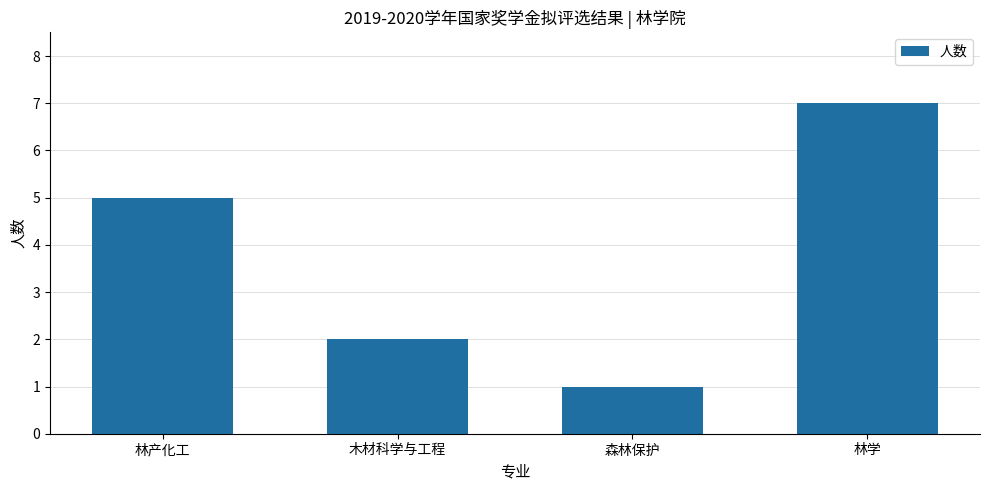

What is the difference between the second highest and minimum values?

4